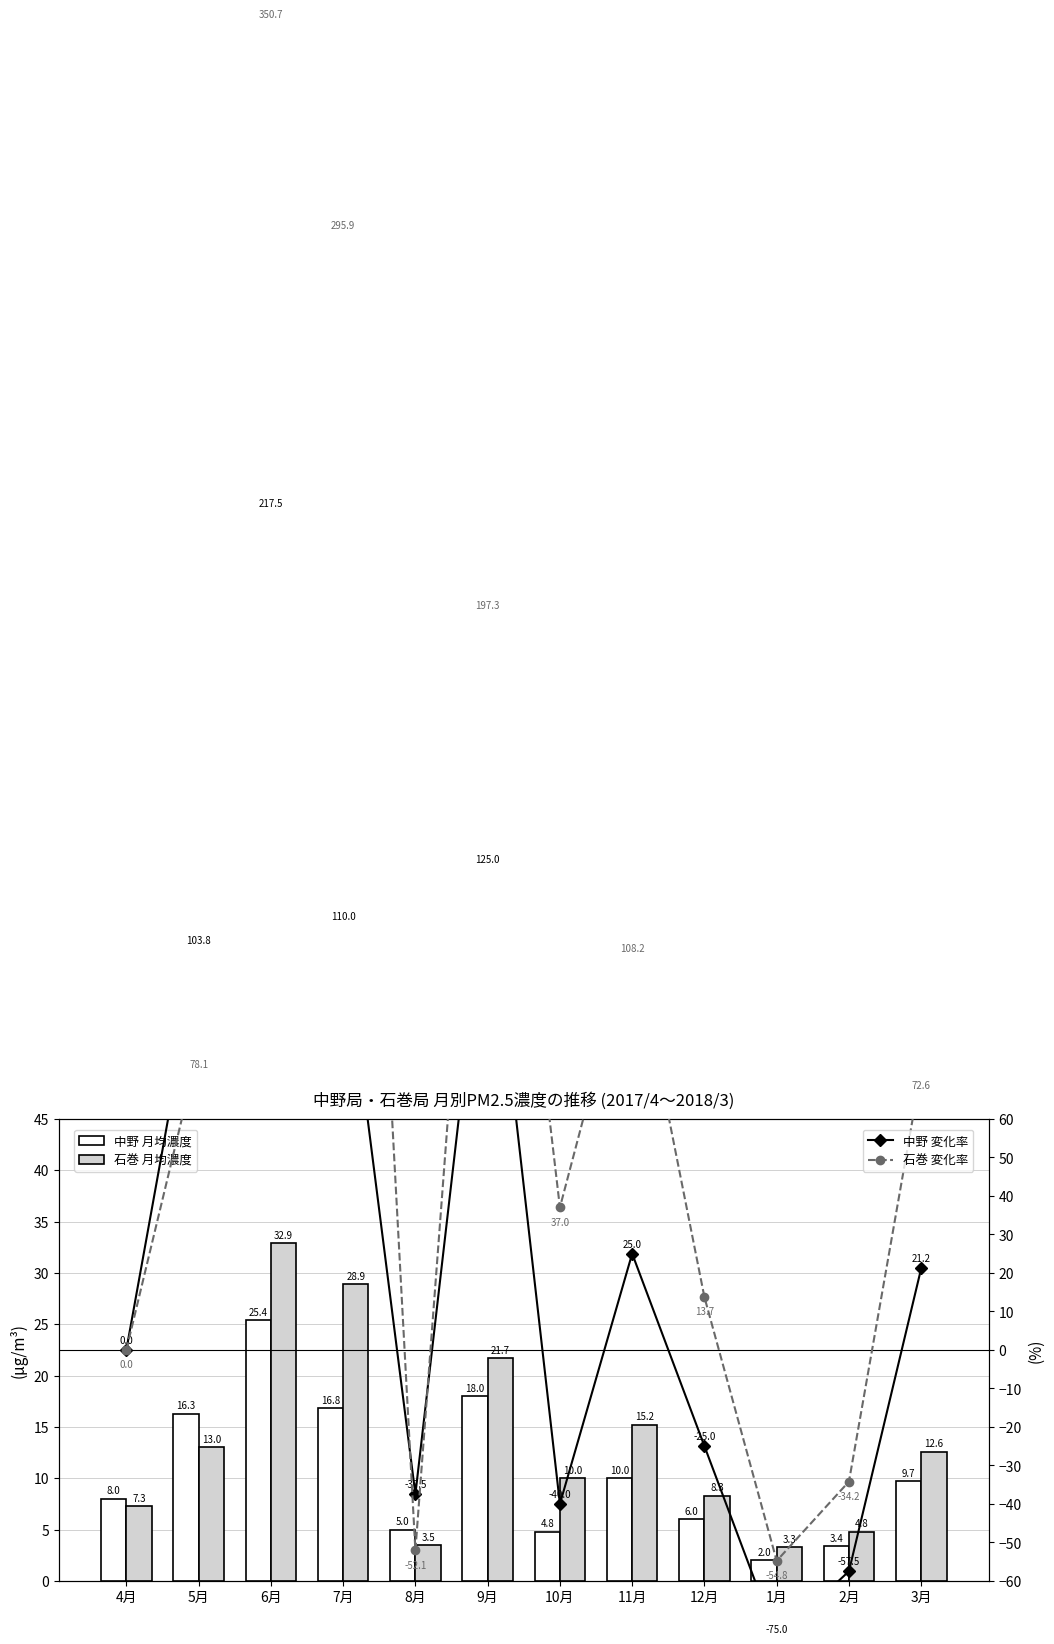

What is the highest value of the 中野 series?

25.4